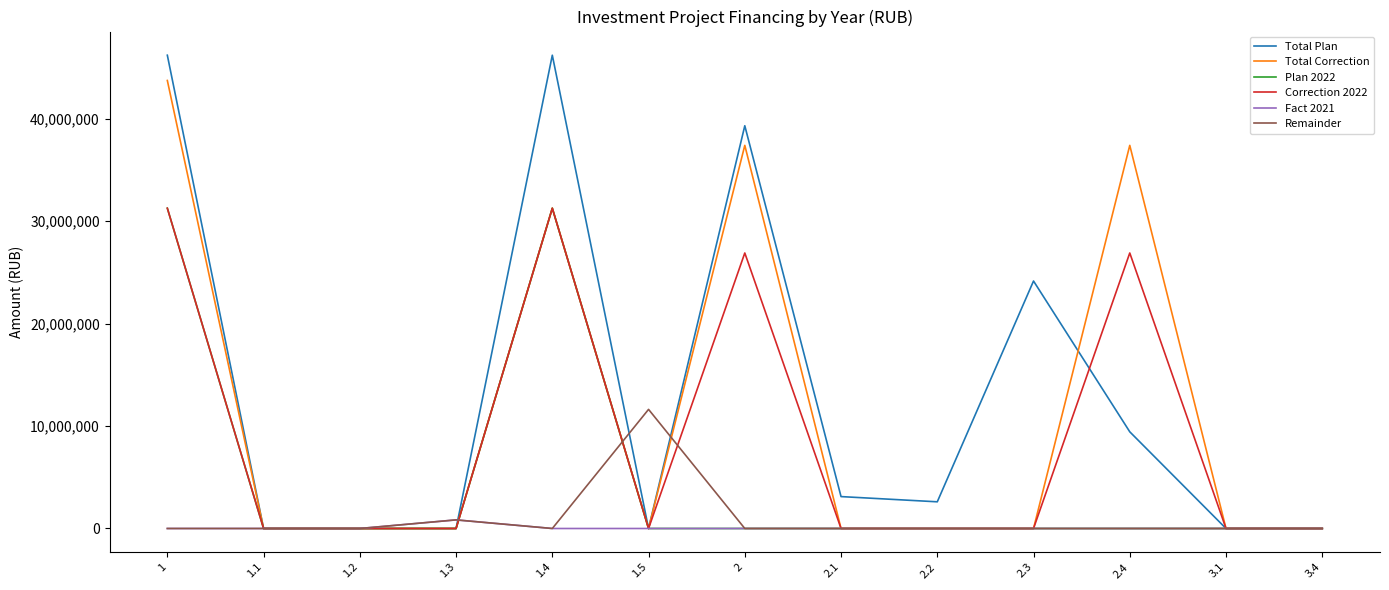

Which series changed the most between 1.5 and 2?

Total Plan